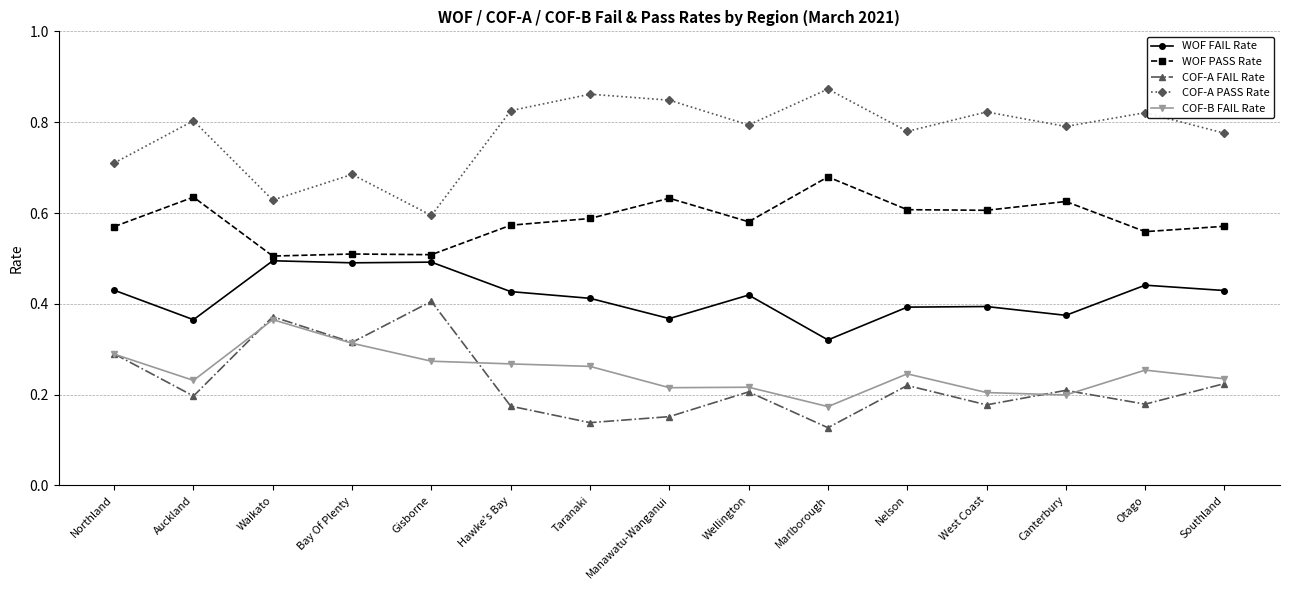

Is it true that WOF FAIL Rate equals 0.5 at Marlborough?

False